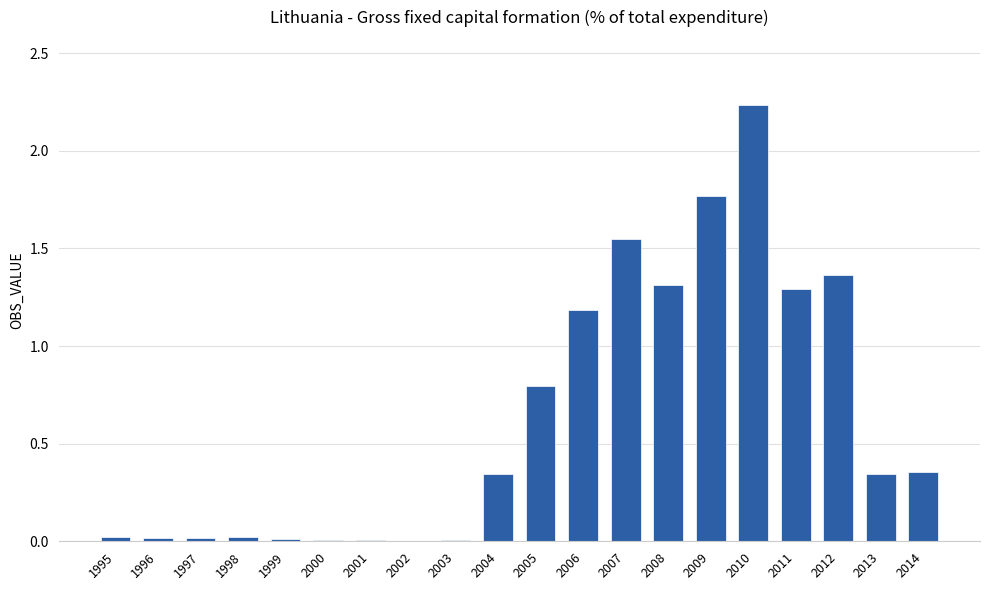

What is the change in value from 2007 to 2013?

-1.2